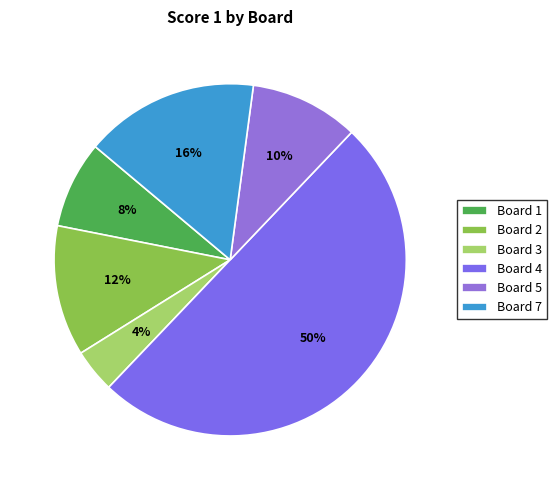

Which slice is the largest?

Board 4